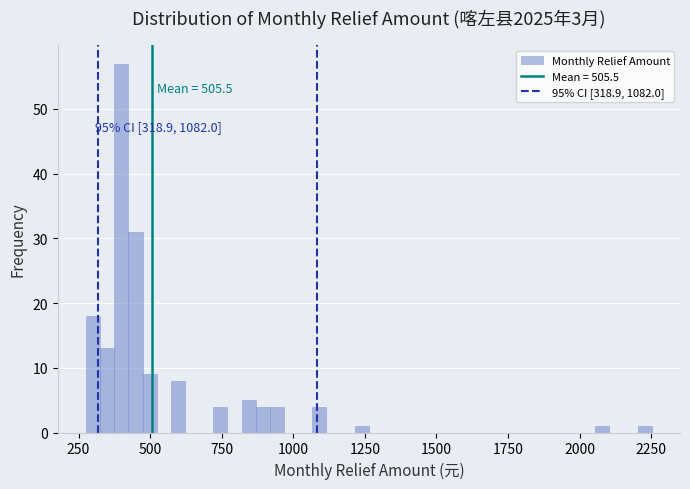

Around what value on the x-axis is the tallest bar? Give the approximate position of its centre, as read against the axis.

400